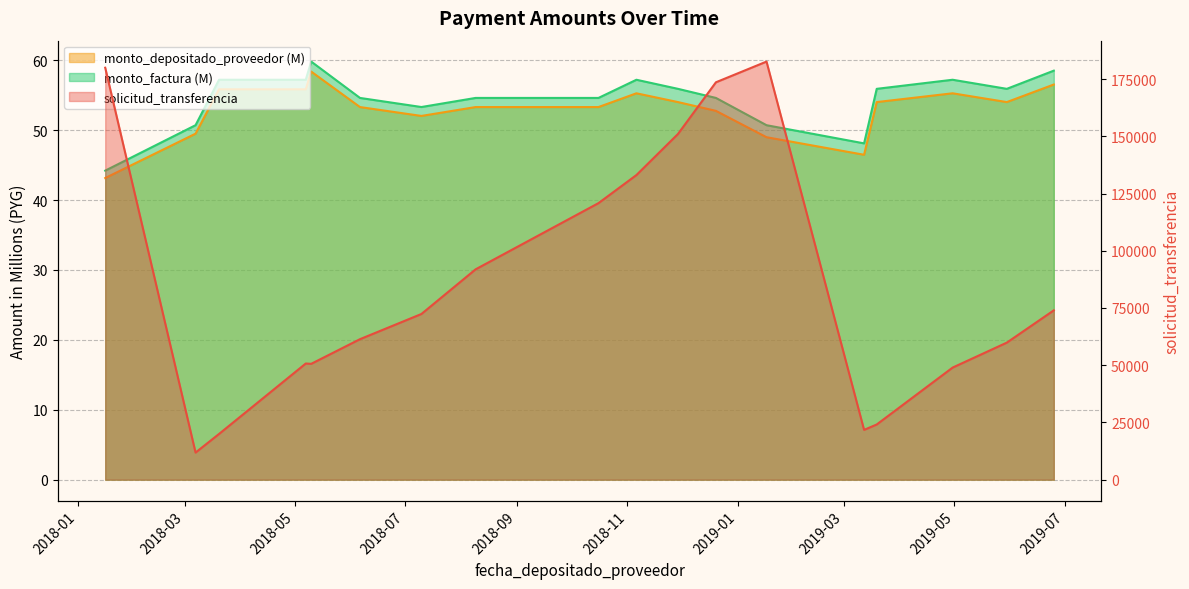

Reading right to left, list all the values displayed in this chart.

solicitud_transferencia: 2019-06-25=73965.0	2019-05-30=59868.0	2019-04-30=48966.0	2019-03-19=24112.0	2019-03-12=21753.0	2019-01-17=182631.0	2018-12-20=173582.0	2018-11-29=151006.0	2018-11-06=133064.0	2018-10-16=120797.0	2018-08-09=91882.0	2018-07-10=72375.0	2018-06-06=61369.0	2018-05-10=50601.0	2018-05-07=50743.0	2018-03-20=19976.0	2018-03-07=11845.0	2018-01-16=179943.0
monto_depositado_proveedor: 2019-06-25=56.5	2019-05-30=54.0	2019-04-30=55.3	2019-03-19=54.0	2019-03-12=46.5	2019-01-17=49.0	2018-12-20=52.8	2018-11-29=54.0	2018-11-06=55.3	2018-10-16=53.3	2018-08-09=53.3	2018-07-10=52.0	2018-06-06=53.3	2018-05-10=58.4	2018-05-07=55.8	2018-03-20=55.8	2018-03-07=49.5	2018-01-16=43.1
monto_factura: 2019-06-25=58.5	2019-05-30=55.9	2019-04-30=57.2	2019-03-19=55.9	2019-03-12=48.1	2019-01-17=50.7	2018-12-20=54.6	2018-11-29=55.9	2018-11-06=57.2	2018-10-16=54.6	2018-08-09=54.6	2018-07-10=53.3	2018-06-06=54.6	2018-05-10=59.8	2018-05-07=57.2	2018-03-20=57.2	2018-03-07=50.7	2018-01-16=44.2